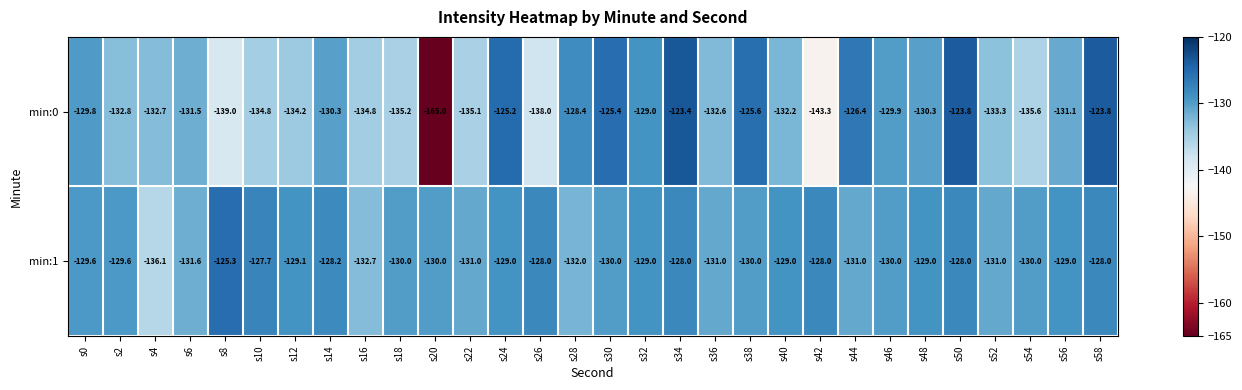

True or false: min:0 has a value of -196.5 at s6.

False